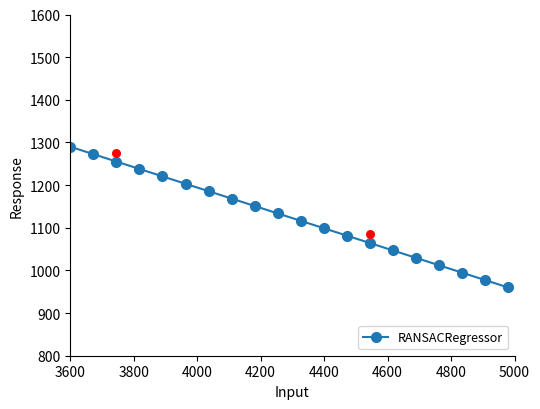

What is the value of the RANSACRegressor point at the 6th from the left?

1203.2